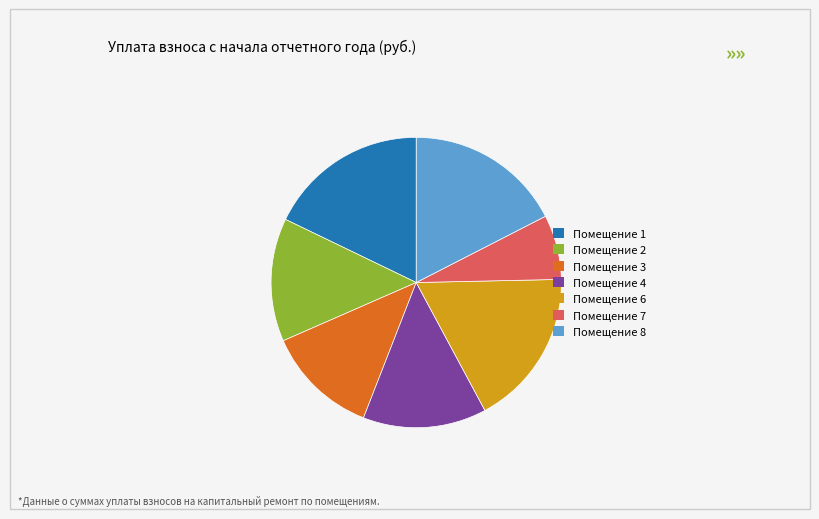

Is there any slice that represents more than half of the pie?

No